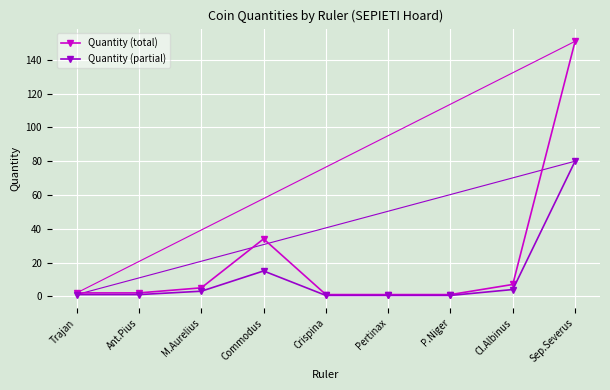

How many series are shown in this chart?

2